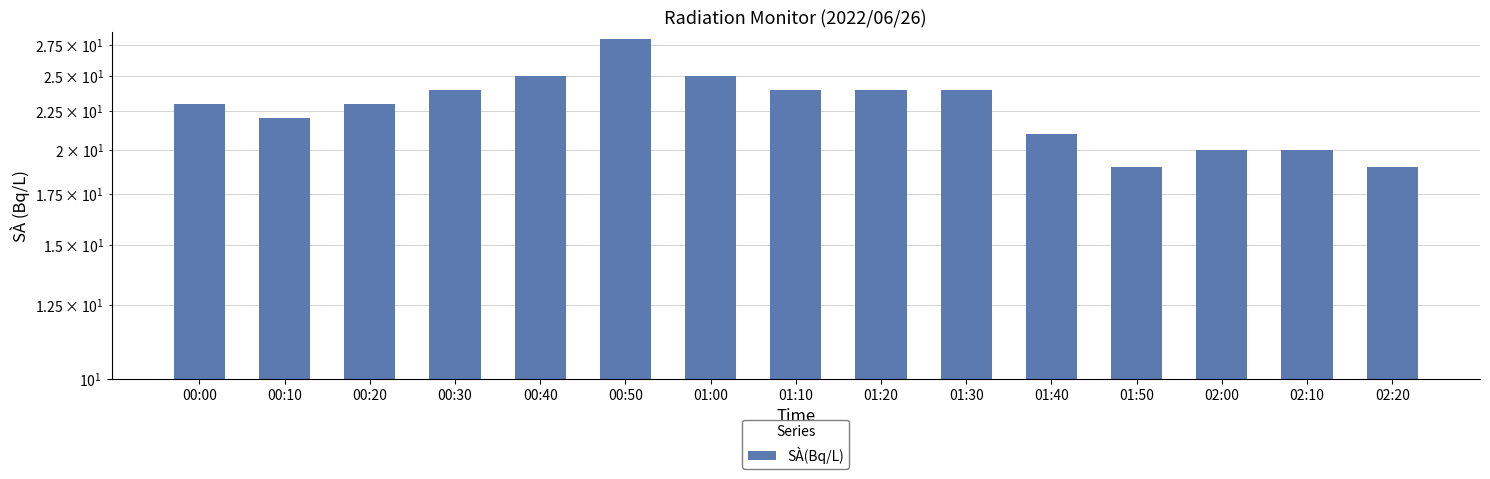

Does the chart contain any negative values?

No